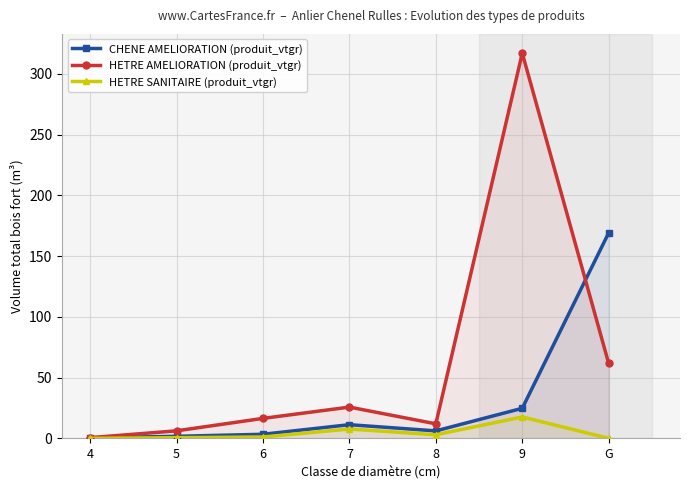

What are all the series names shown in the legend?

CHENE AMELIORATION (produit_vtgr), HETRE AMELIORATION (produit_vtgr), HETRE SANITAIRE (produit_vtgr)